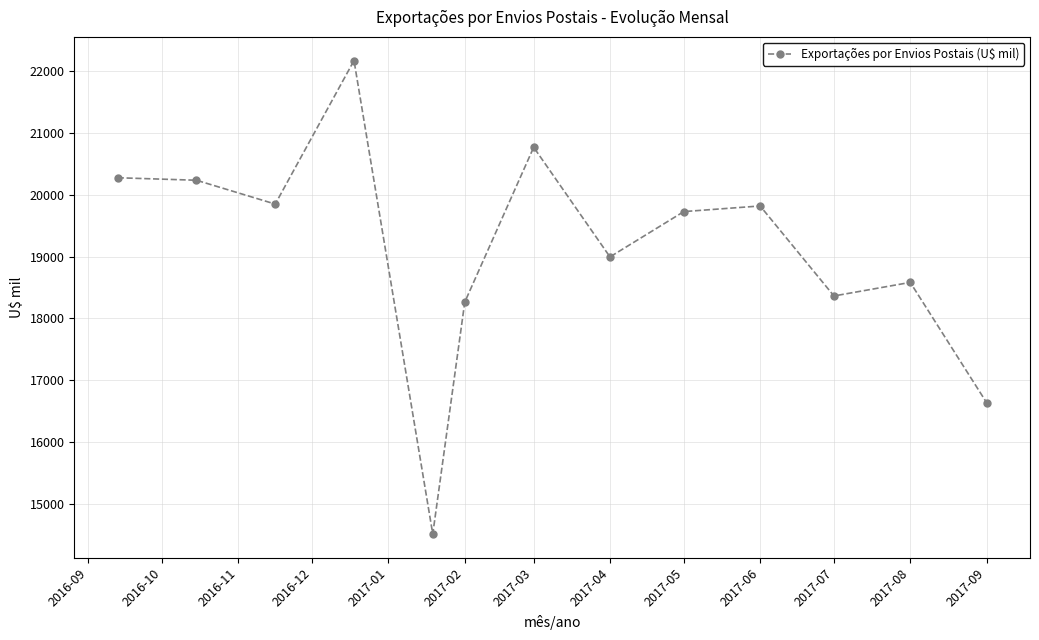

What is the difference between the maximum and minimum values?

7661.3